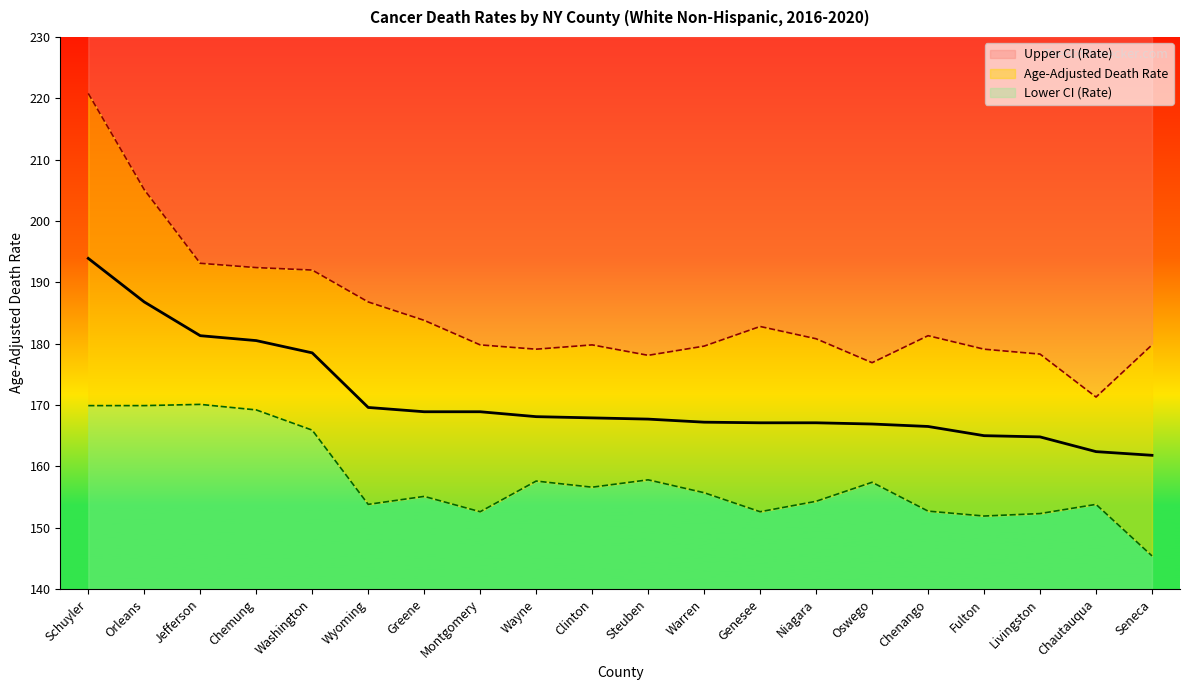

At how many categories does at least one series exceed 157?

20